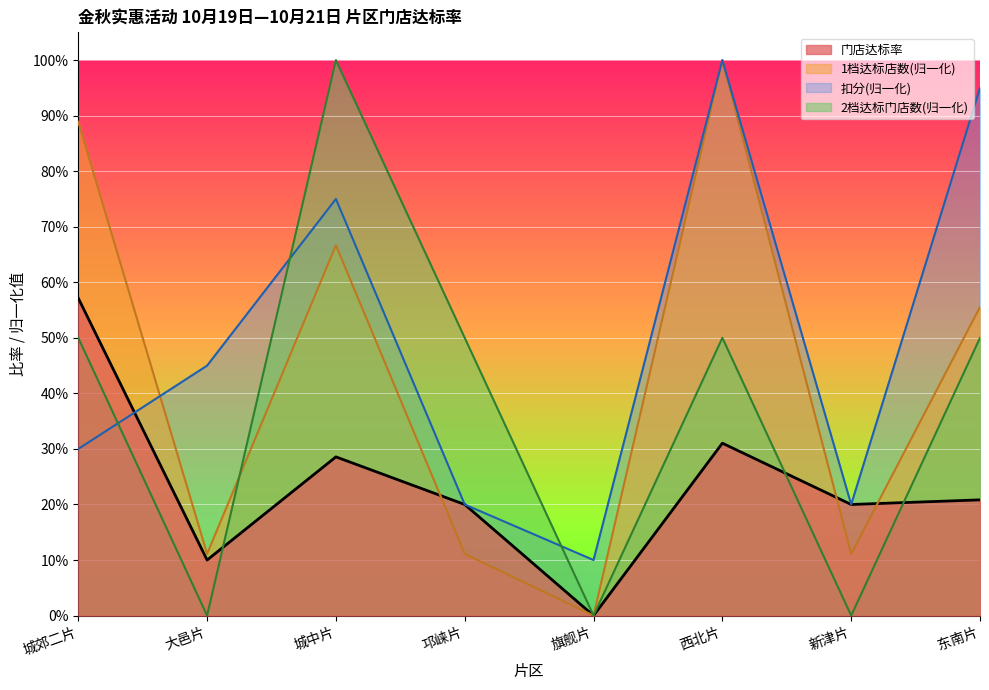

What is the difference between the highest and lowest values at 大邑片?

0.5